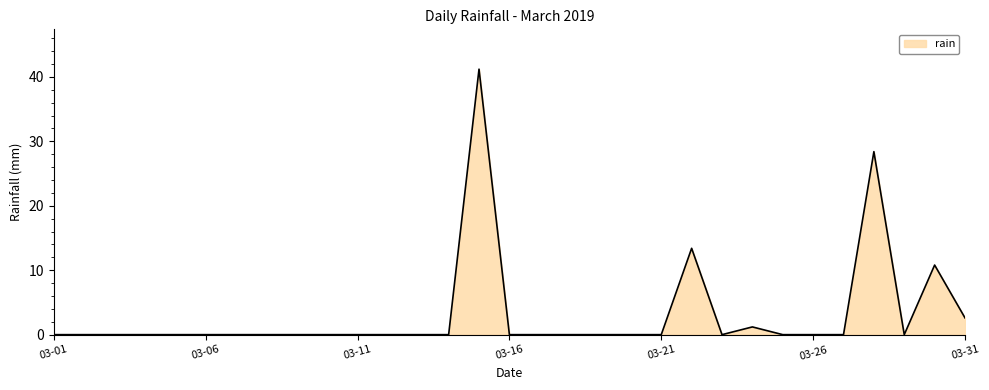

How many lines are shown in the chart?

1